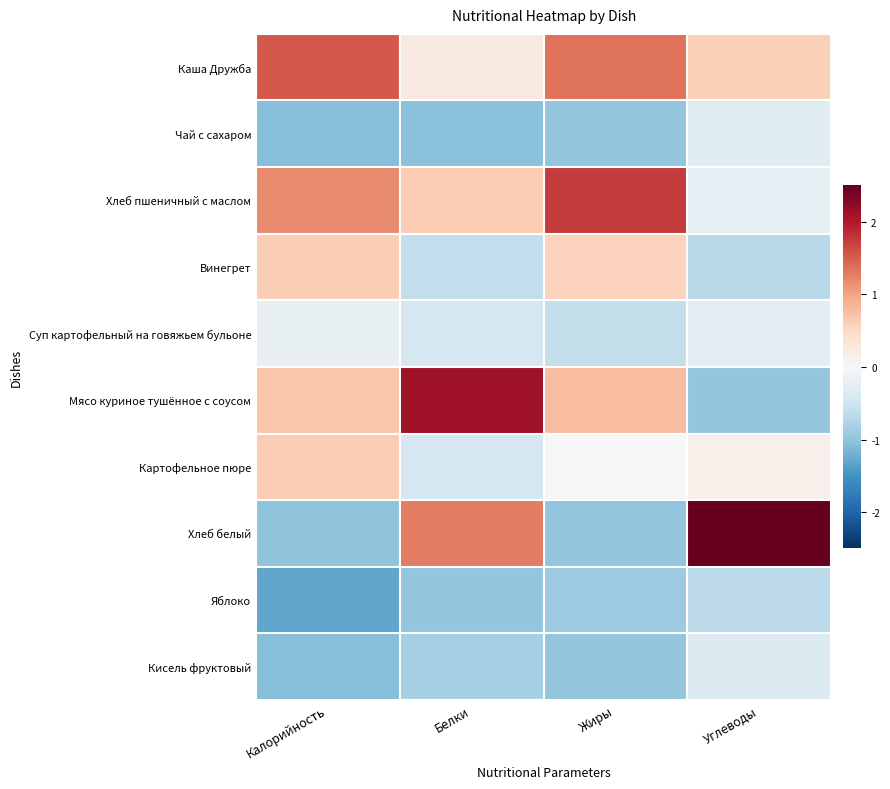

Which label corresponds to the largest value in the chart?

Углеводы